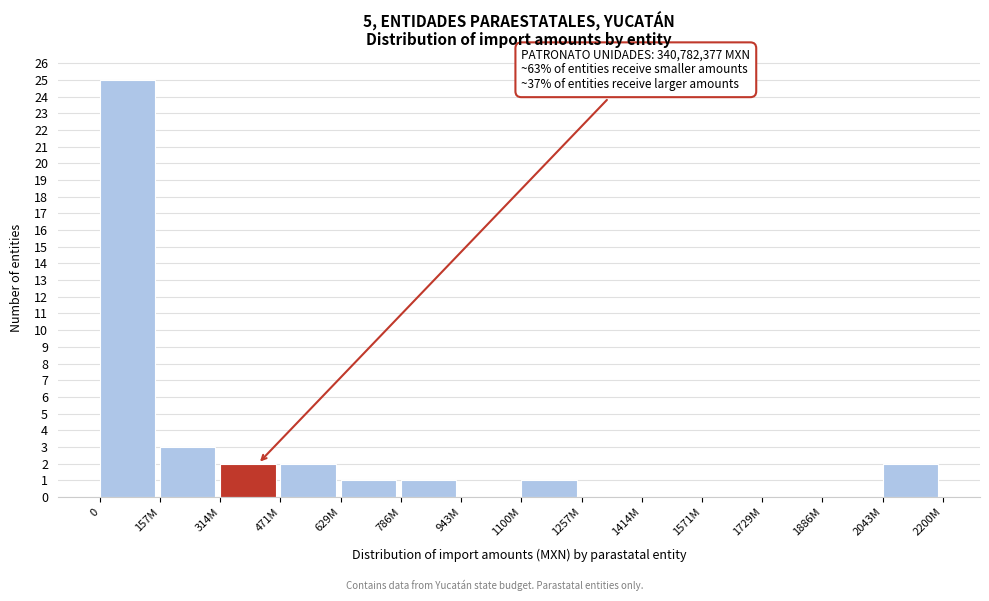

Reading right to left, list all the values displayed in this chart.

2043M=2	1886M=0	1729M=0	1571M=0	1414M=0	1257M=0	1100M=1	943M=0	786M=1	629M=1	471M=2	314M=2	157M=3	0=25